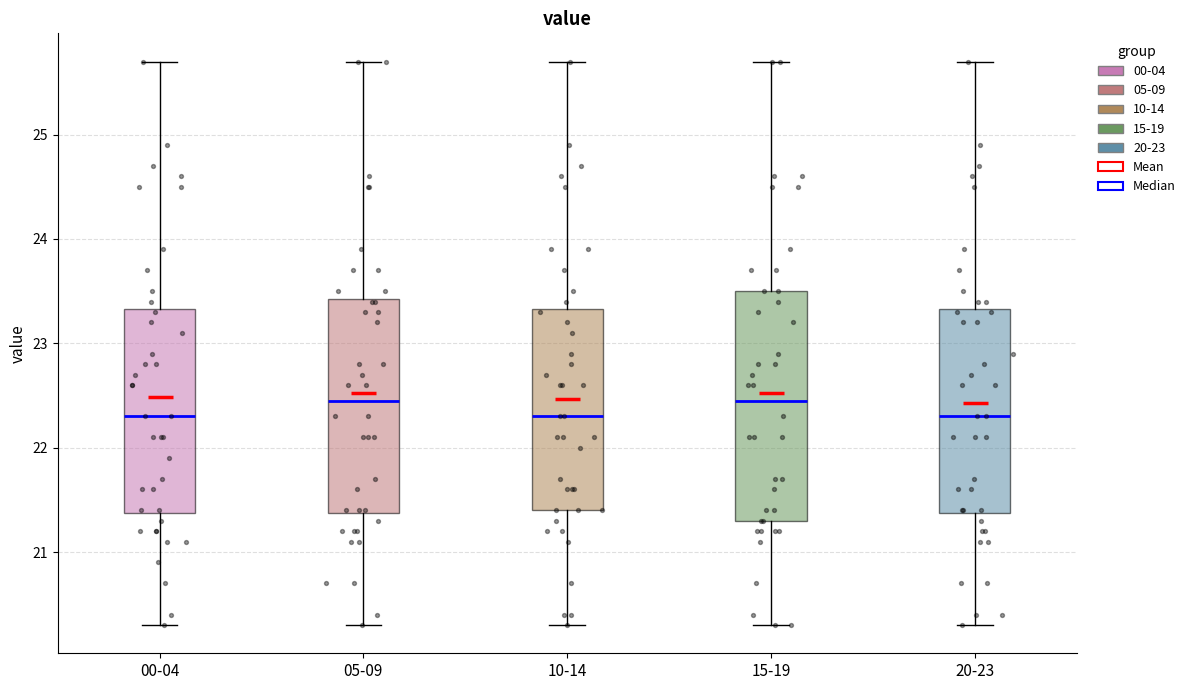

Reading left to right, read every box against the y-axis: the position of its median line, the range the box covers, and the ends of its whiskers. The values are not printed on the chart, so give them approximately, as read against the axis.

00-04: median 22.3, box 21.4 to 23.3, whiskers 20.3 to 25.7
05-09: median 22.5, box 21.4 to 23.4, whiskers 20.3 to 25.7
10-14: median 22.3, box 21.4 to 23.3, whiskers 20.3 to 25.7
15-19: median 22.5, box 21.3 to 23.5, whiskers 20.3 to 25.7
20-23: median 22.3, box 21.4 to 23.3, whiskers 20.3 to 25.7